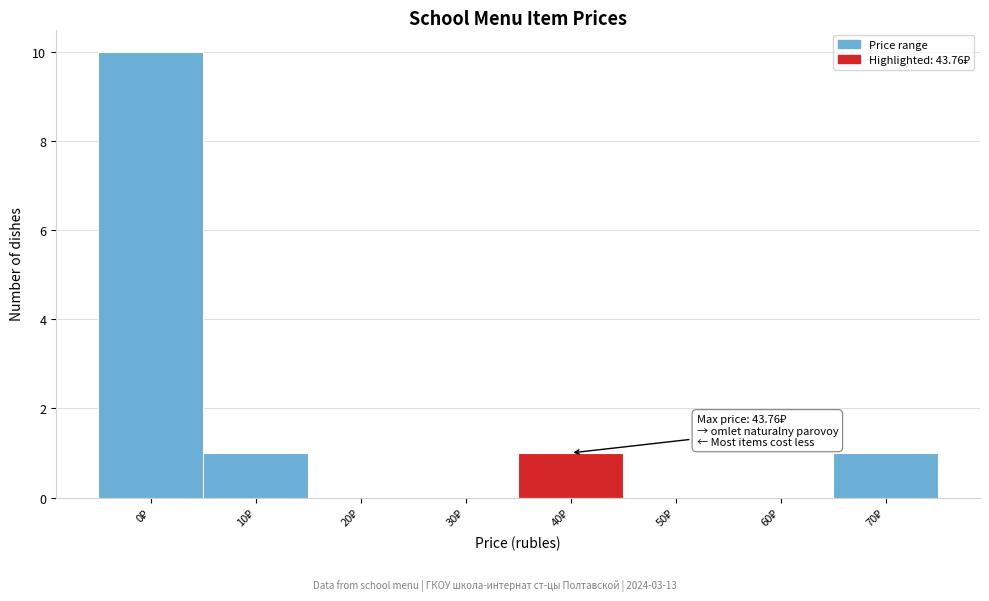

What is the greatest value displayed?

10